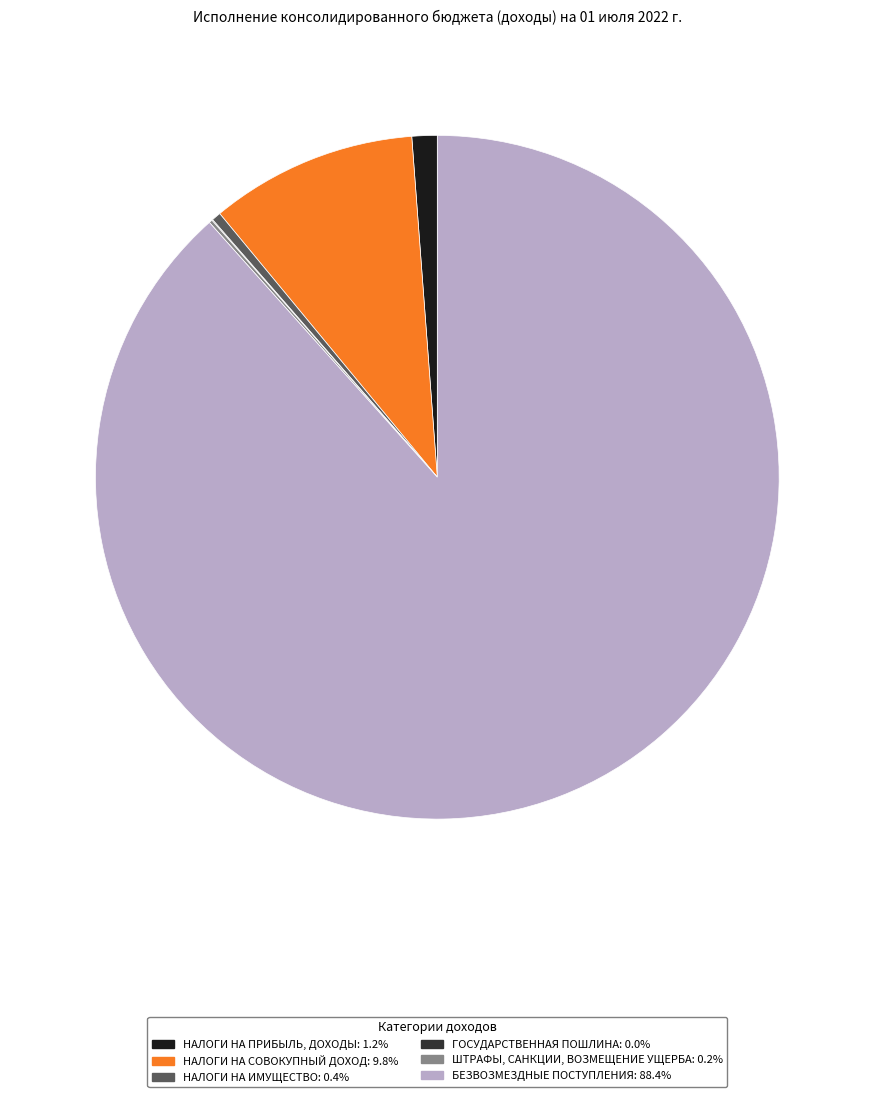

Which category accounts for the majority?

БЕЗВОЗМЕЗДНЫЕ ПОСТУПЛЕНИЯ